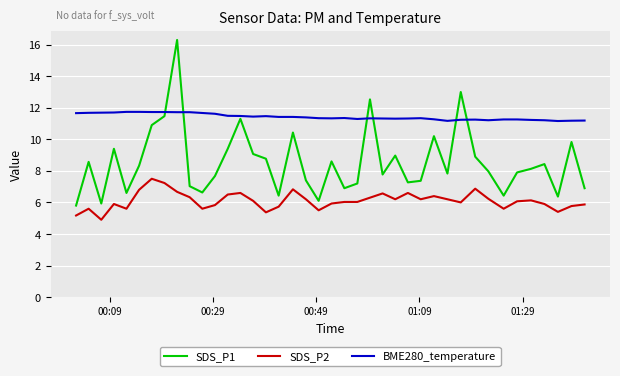

Rank the series by their average value, from highest to lowest.

BME280_temperature, SDS_P1, SDS_P2